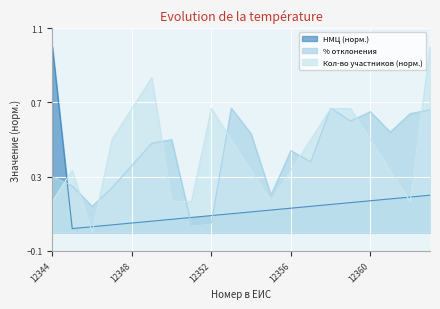

Between 12345 and 12349, which is larger?

12349